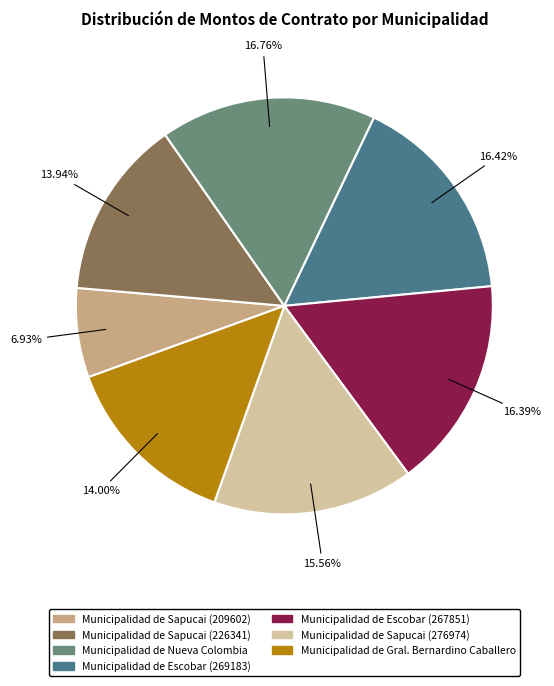

To the nearest percent, what portion does Municipalidad de Escobar (269183) represent?

16%